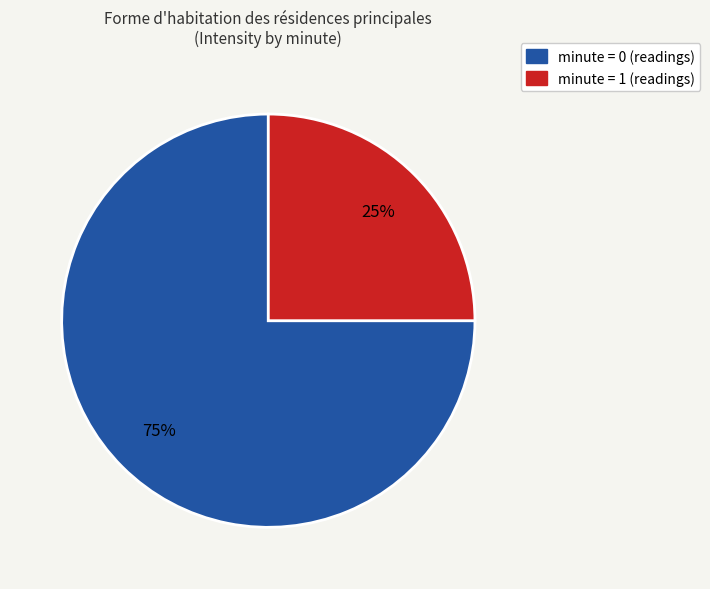

To the nearest percent, what is the difference between the largest and smallest slice percentages?

50%